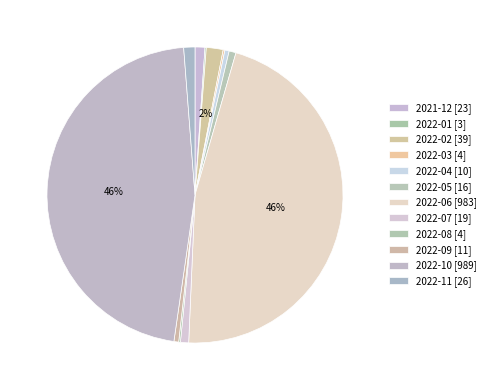

To the nearest percent, what percentage of the pie is 2022-09?

1%